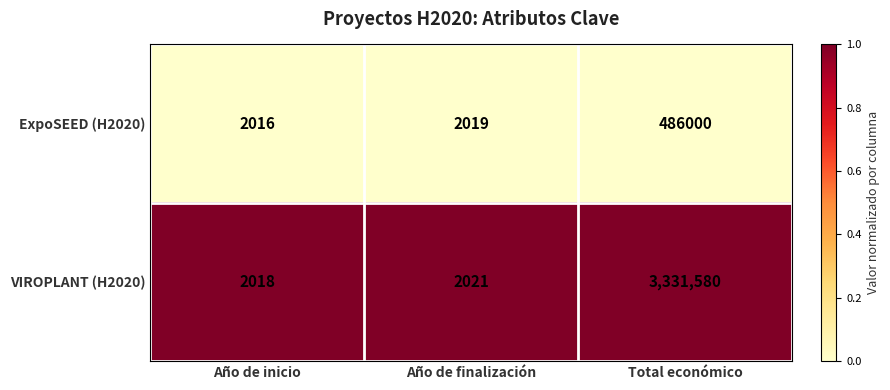

Rank the series by their average value, from lowest to highest.

ExpoSEED (H2020), VIROPLANT (H2020)